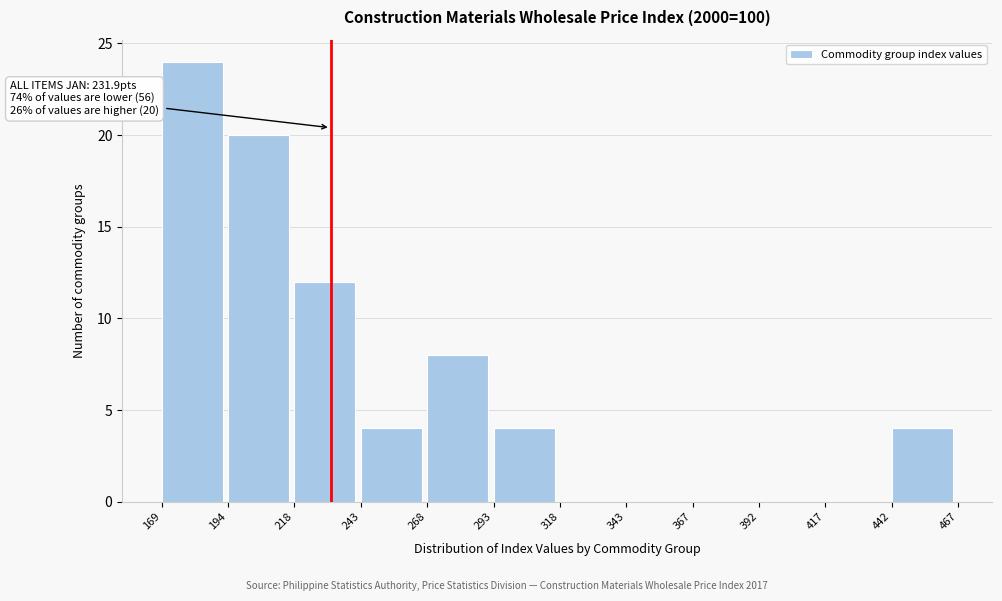

Over which range of the x-axis is the bar tallest?

169 to 194